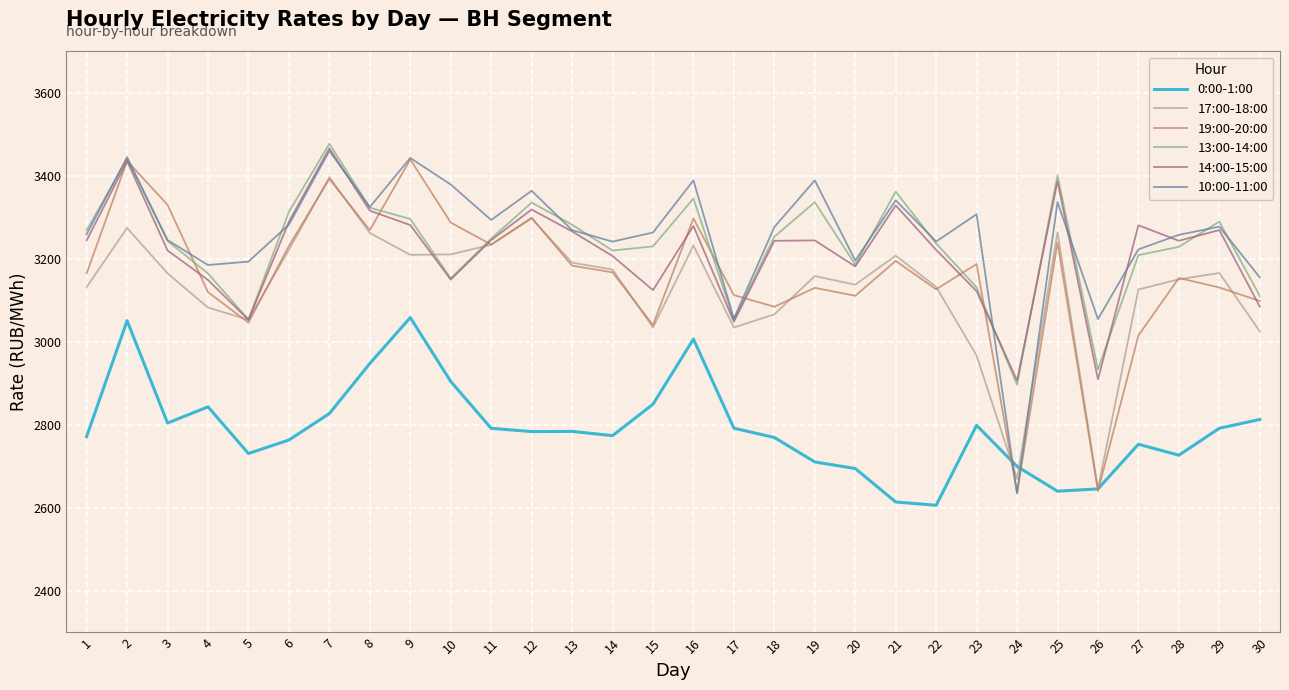

What is the difference between the maximum and second lowest values in the 0:00-1:00 series?

444.0